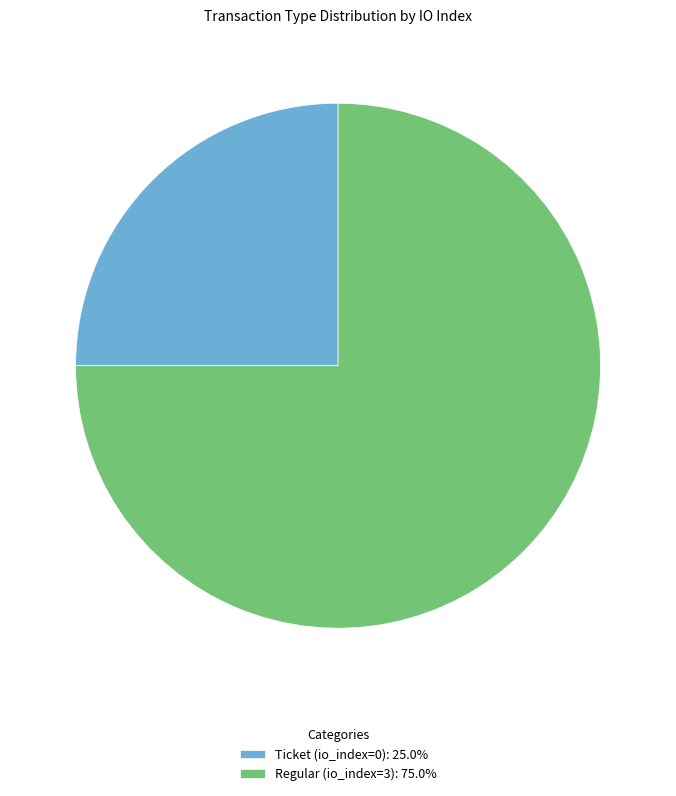

Combined, do Regular (io_index=3) and Ticket (io_index=0) account for over 50%?

Yes